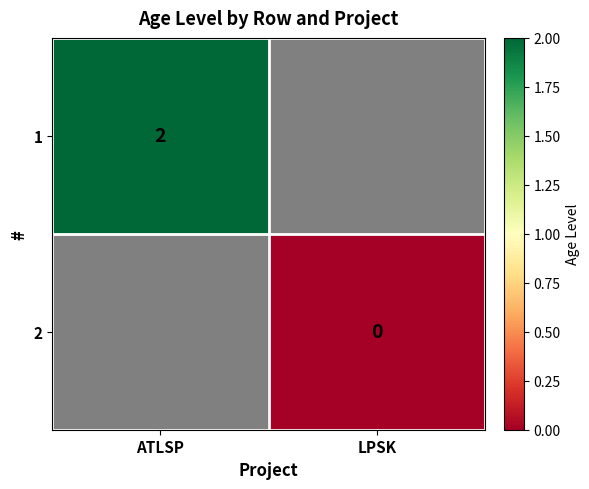

Is the value of 1 at ATLSP greater than the value of 2 at LPSK?

Yes